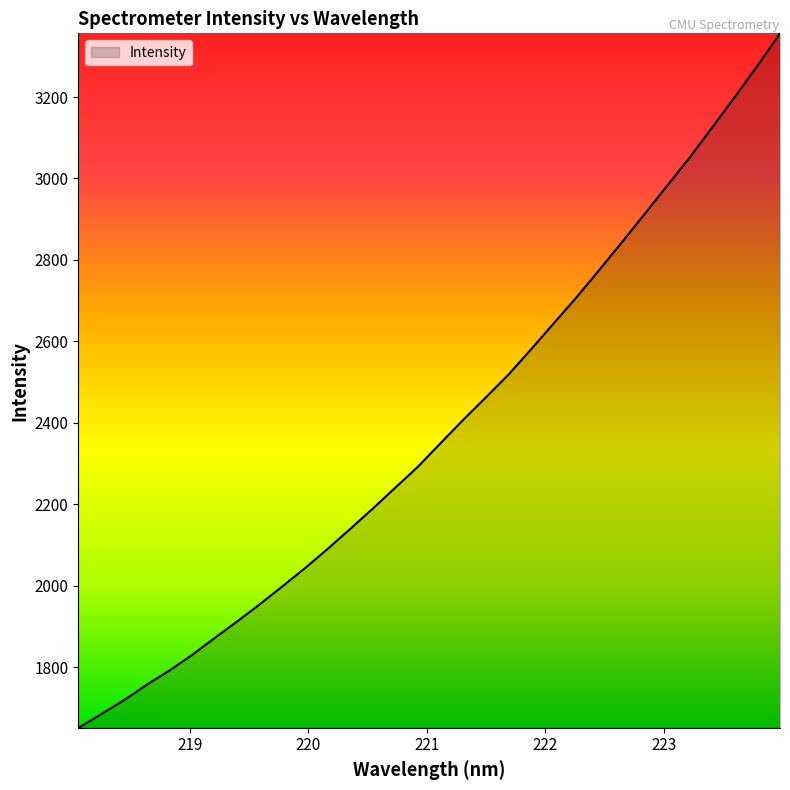

What is the minimum value shown in the chart?

1651.3